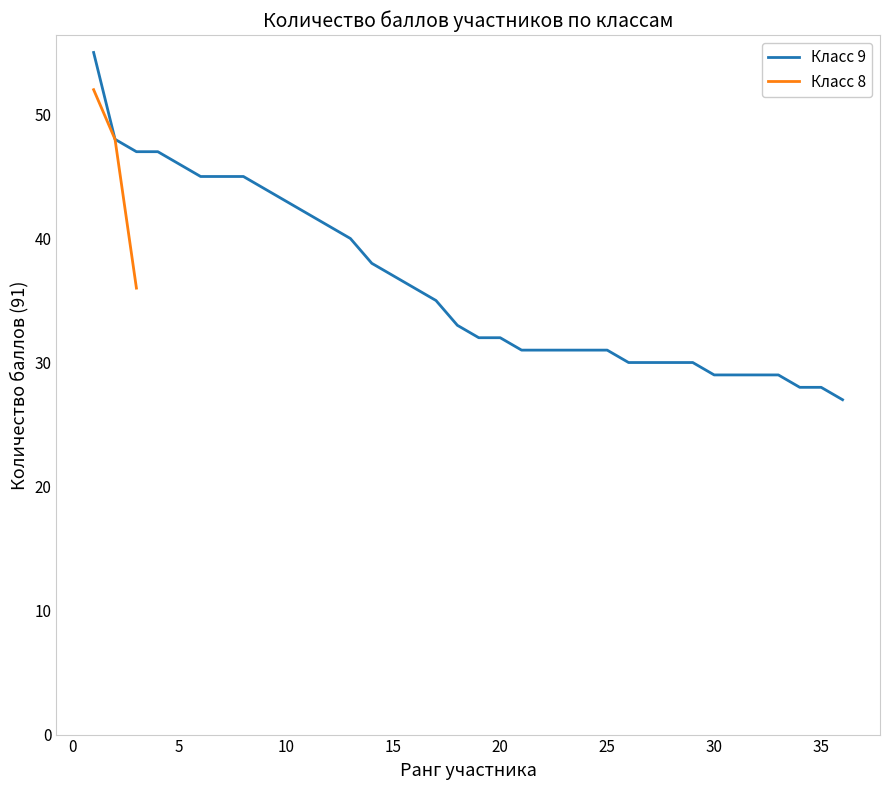

What is the minimum value for Класс 9?

27